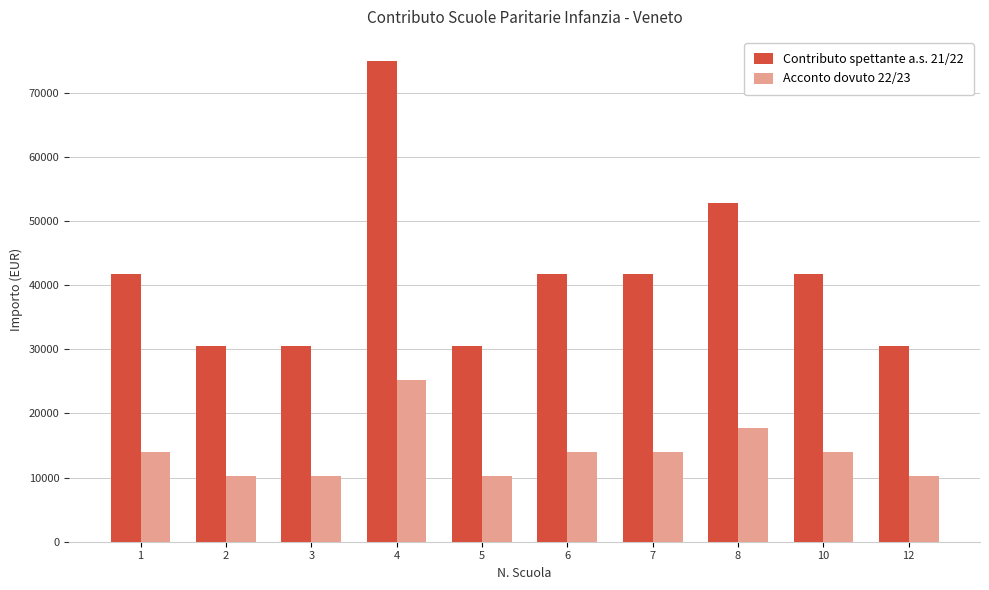

Which category has the highest value across all series?

4